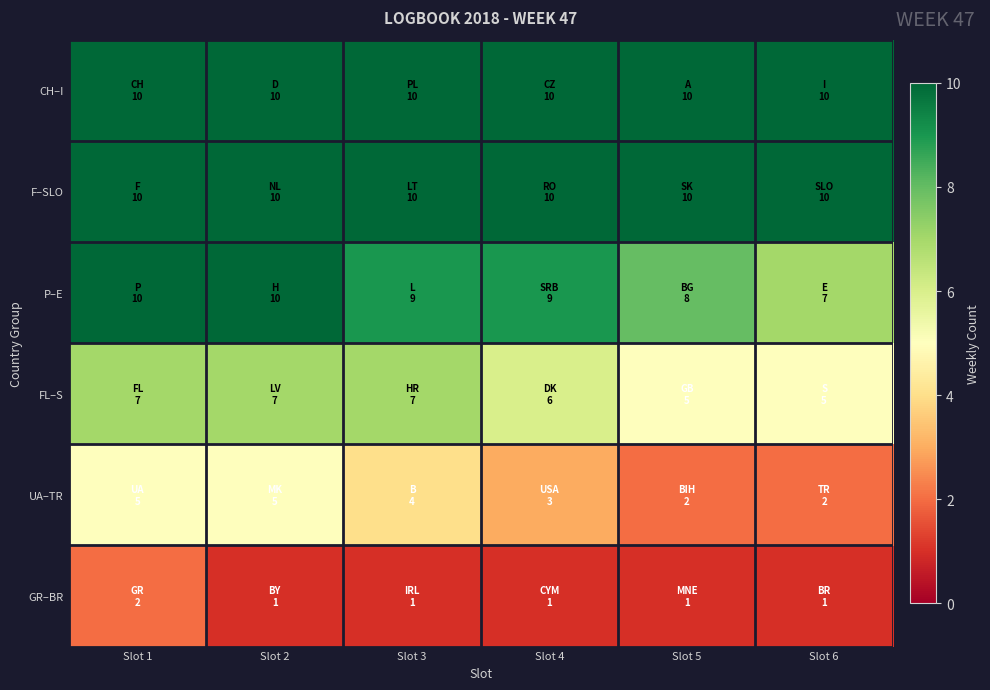

What is the minimum value shown in the chart?

1